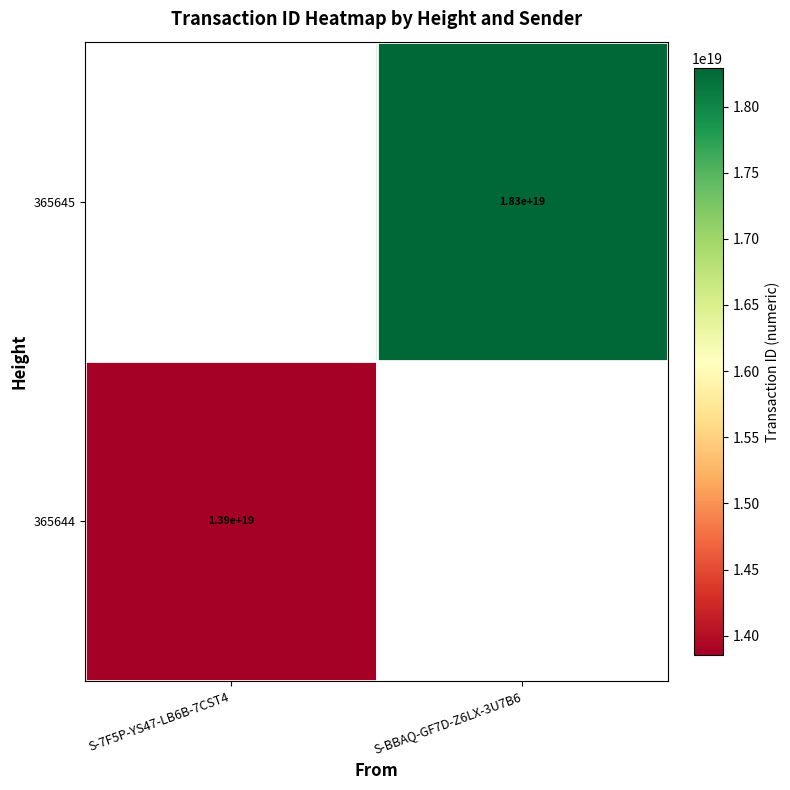

Is it true that 365644 equals 19274349099760328704 at S-7F5P-YS47-LB6B-7CST4?

False